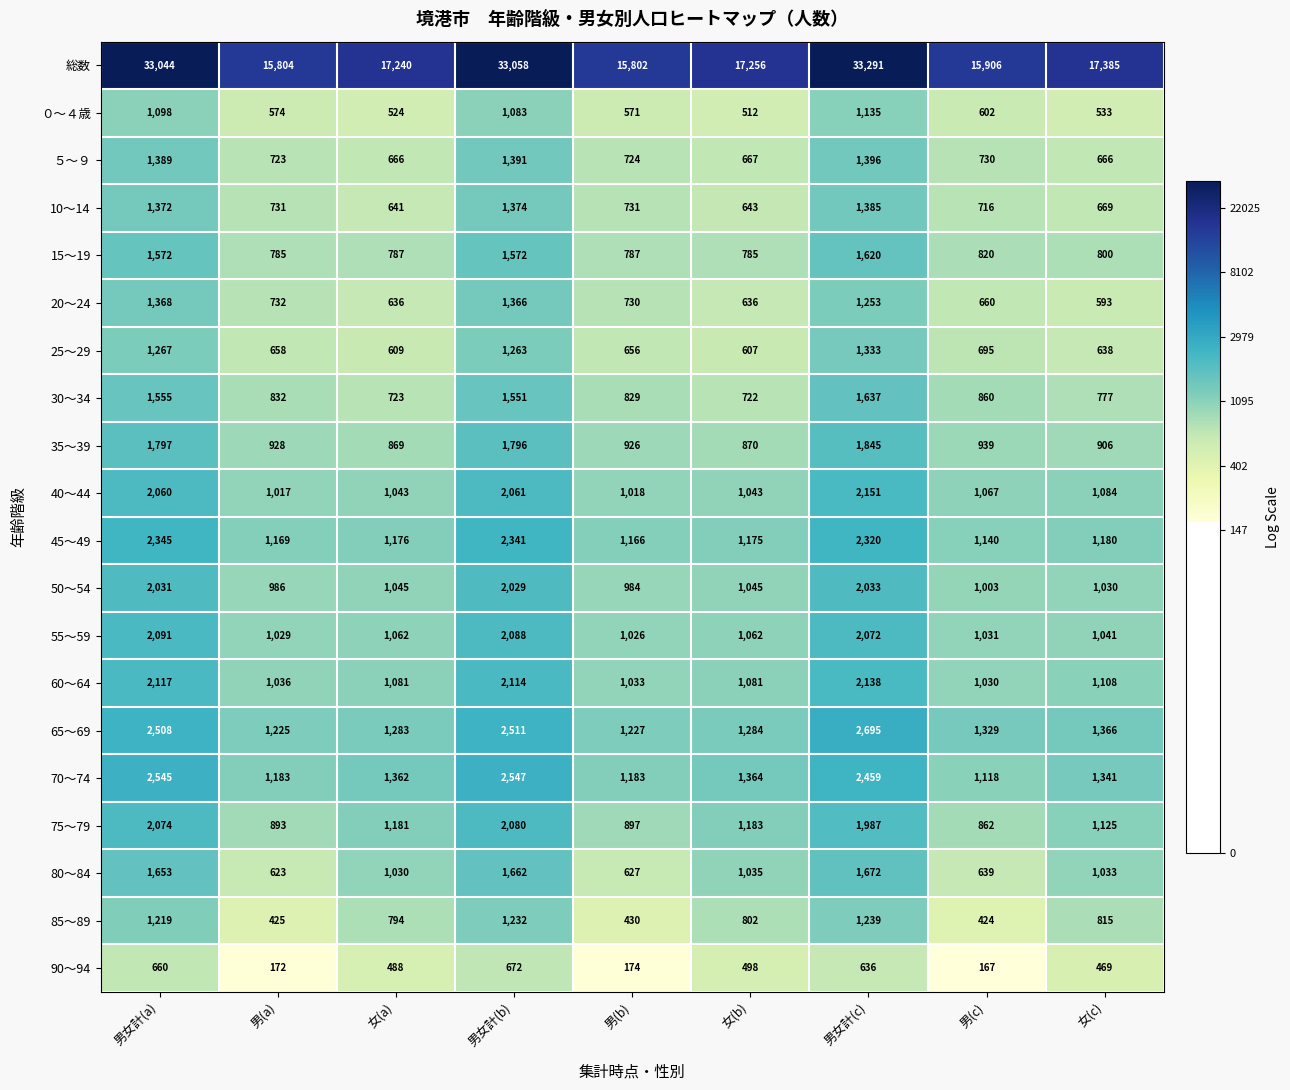

The value of 20～24 at 男女計(b) is 1366. True or false?

True